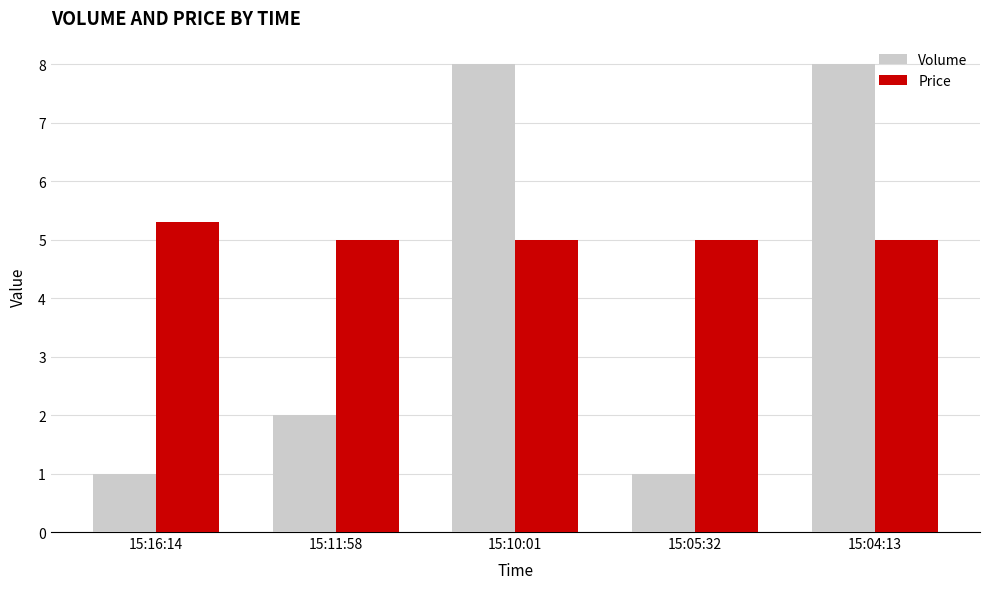

What is the total value across all series at 15:05:32?

6.0